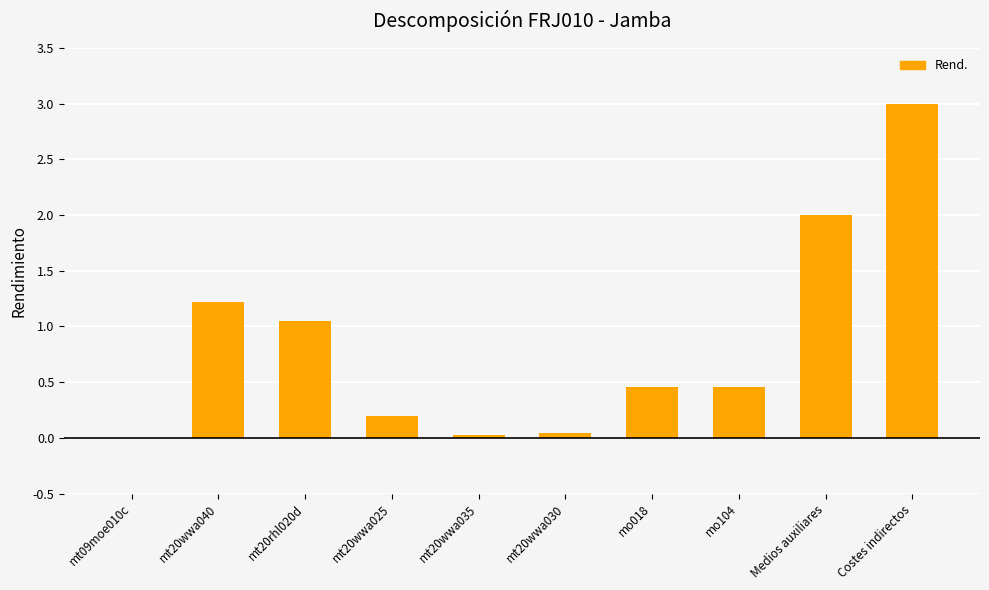

How many series are shown in this chart?

1